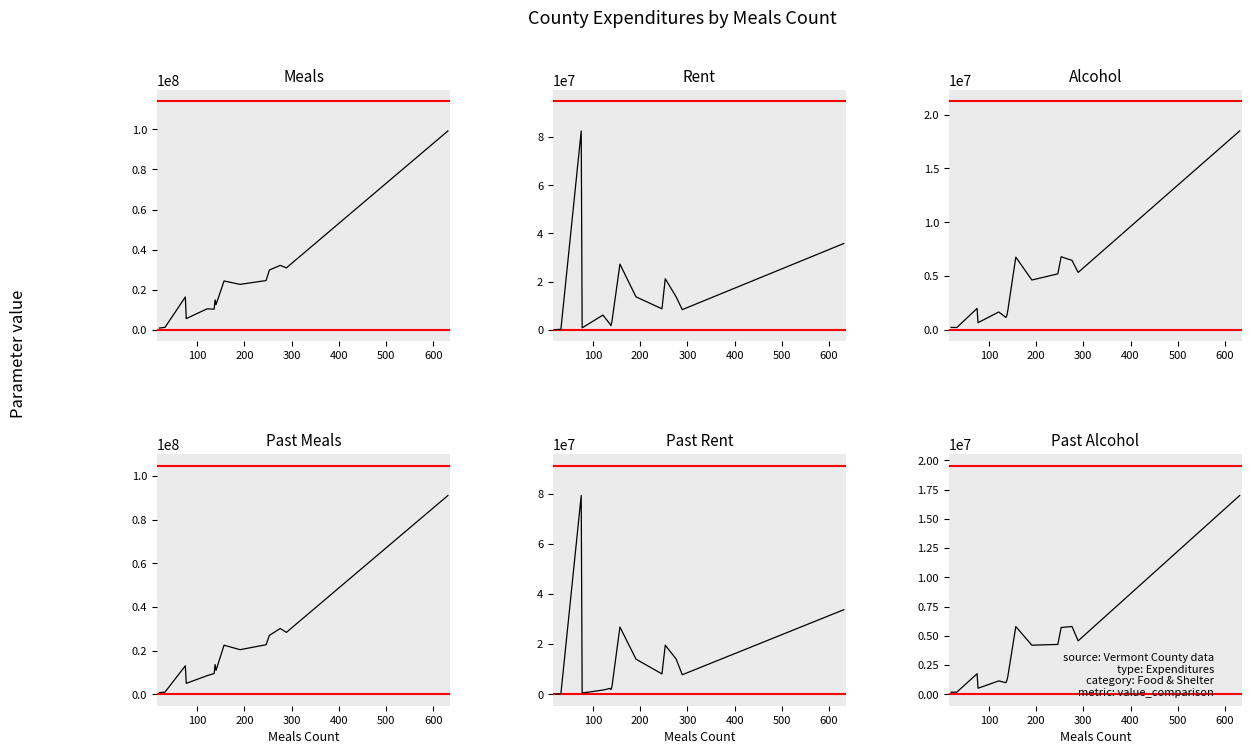

What is the maximum value shown in the chart?

99210859.4